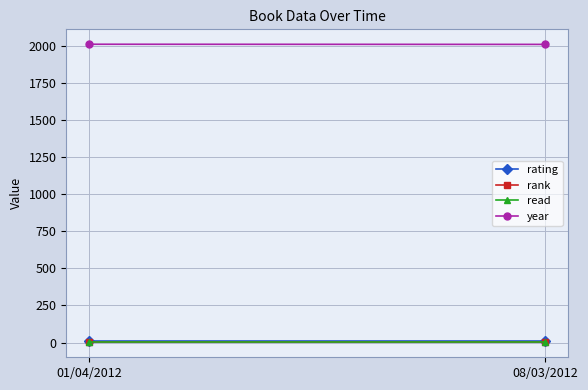

What is the value of the rank point at the 1st from the left?

1